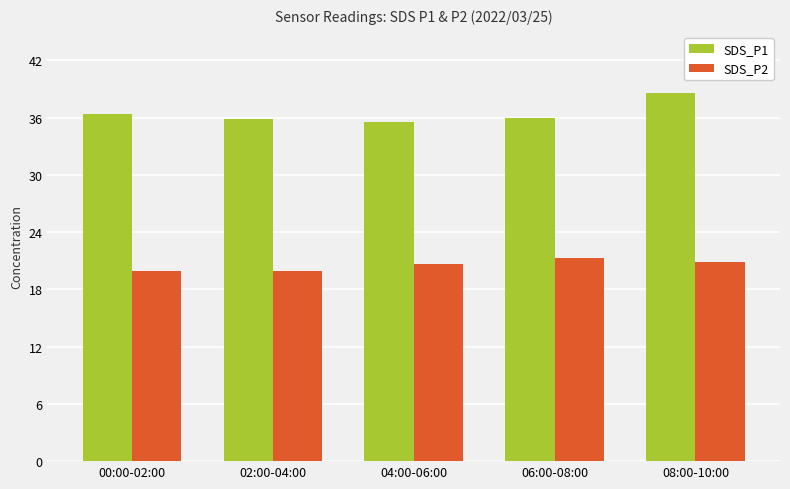

What value does the SDS_P1 series have at 06:00-08:00?

36.0